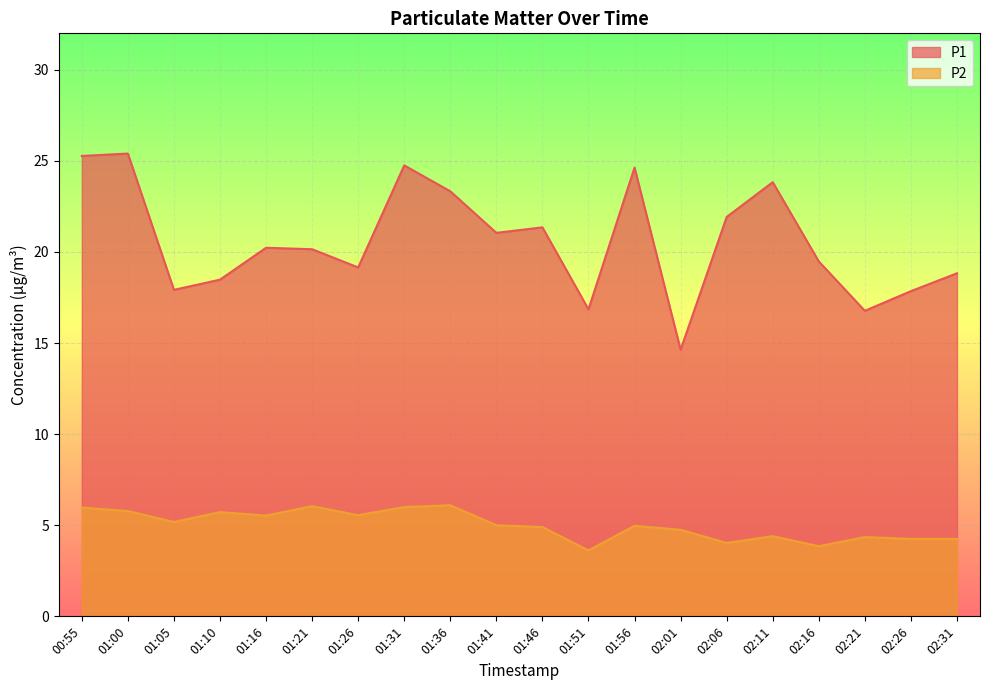

At which label is P1 closest to 20?

01:21